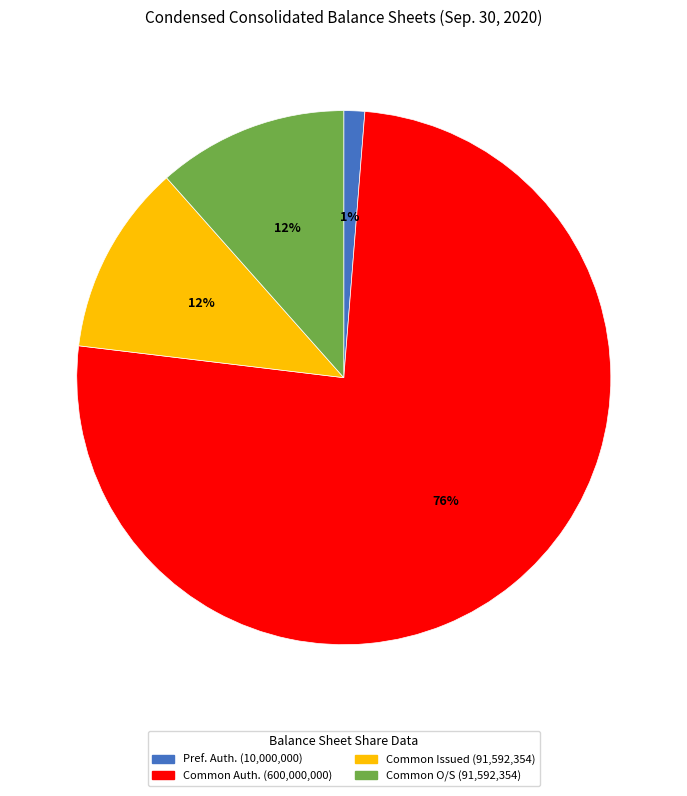

Does any single category account for the majority?

Yes